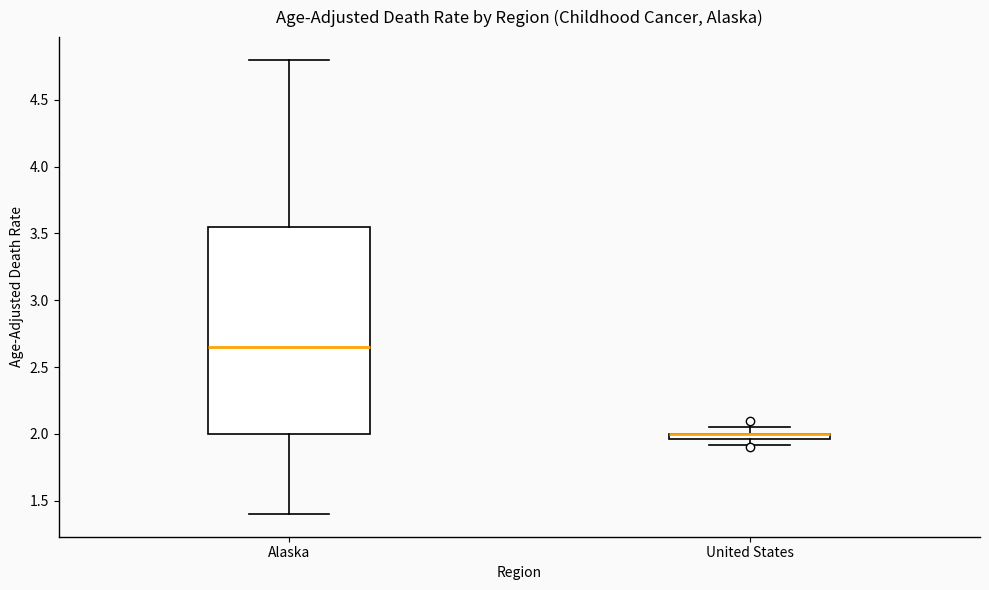

Where is the lower edge of the box for United States on the y-axis? The values are not printed on the chart, so give them approximately, as read against the axis.

1.95